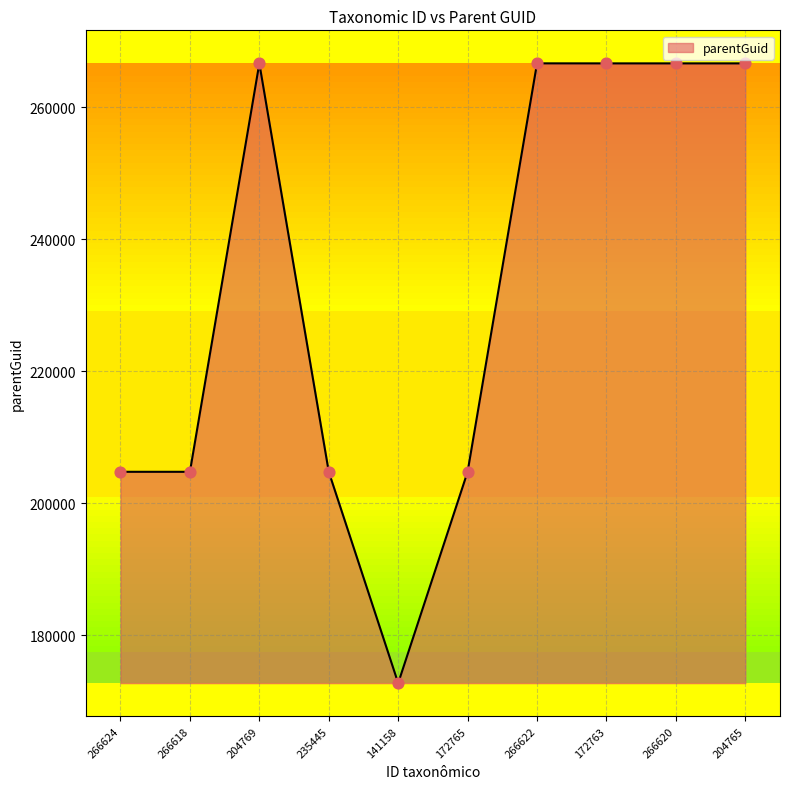

What is the change in value from 266624 to 204769?

+61850